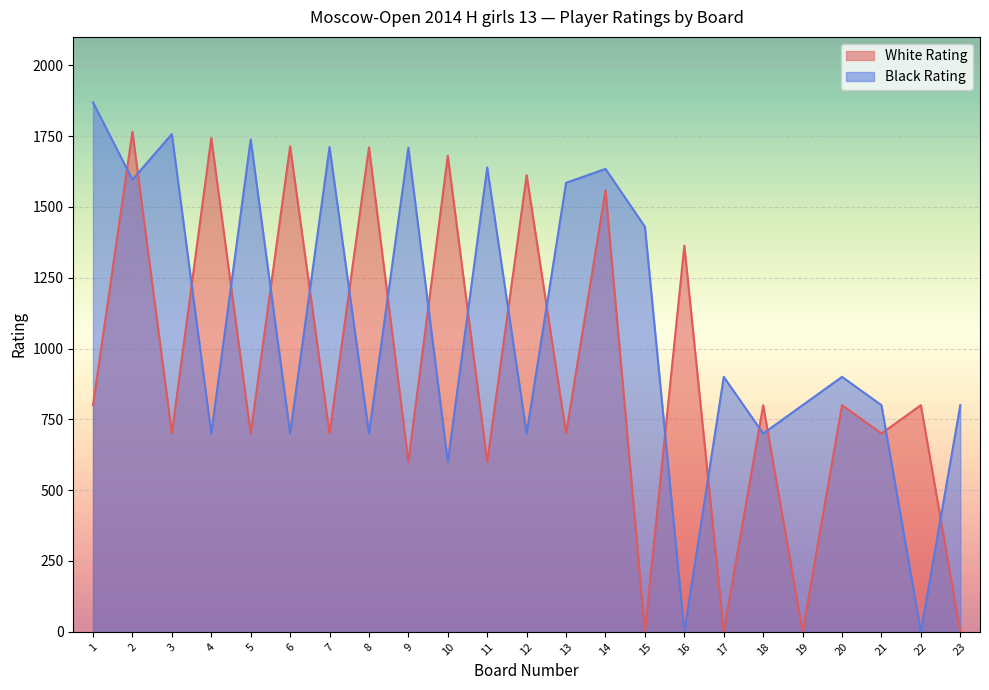

The value of Black Rating at 13 is 1585. True or false?

True